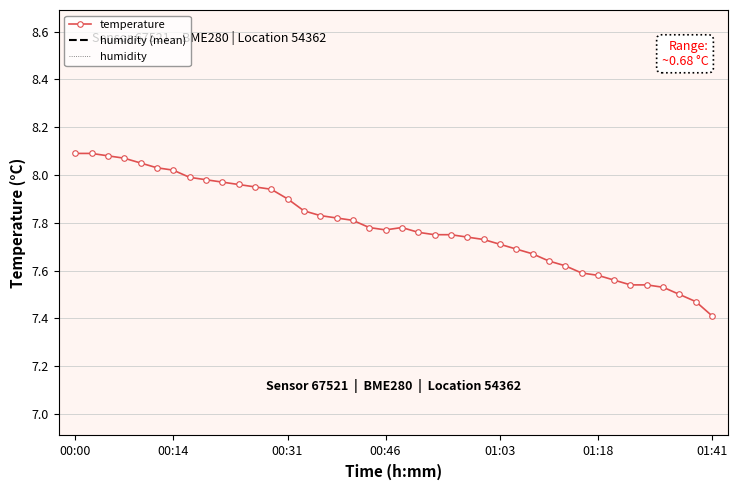

Where is temperature nearest to the value 7?

01:41